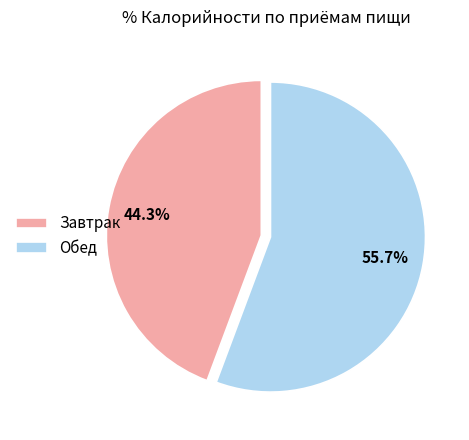

How many slices are in this pie chart?

2